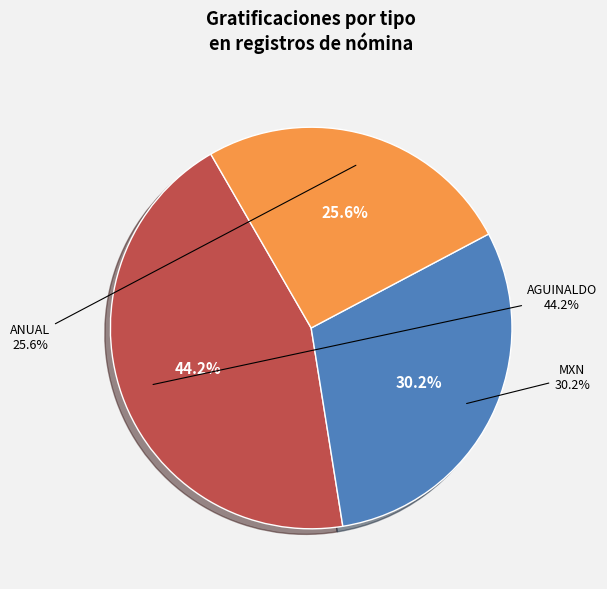

Is it true that AGUINALDO is 58% of the pie?

False